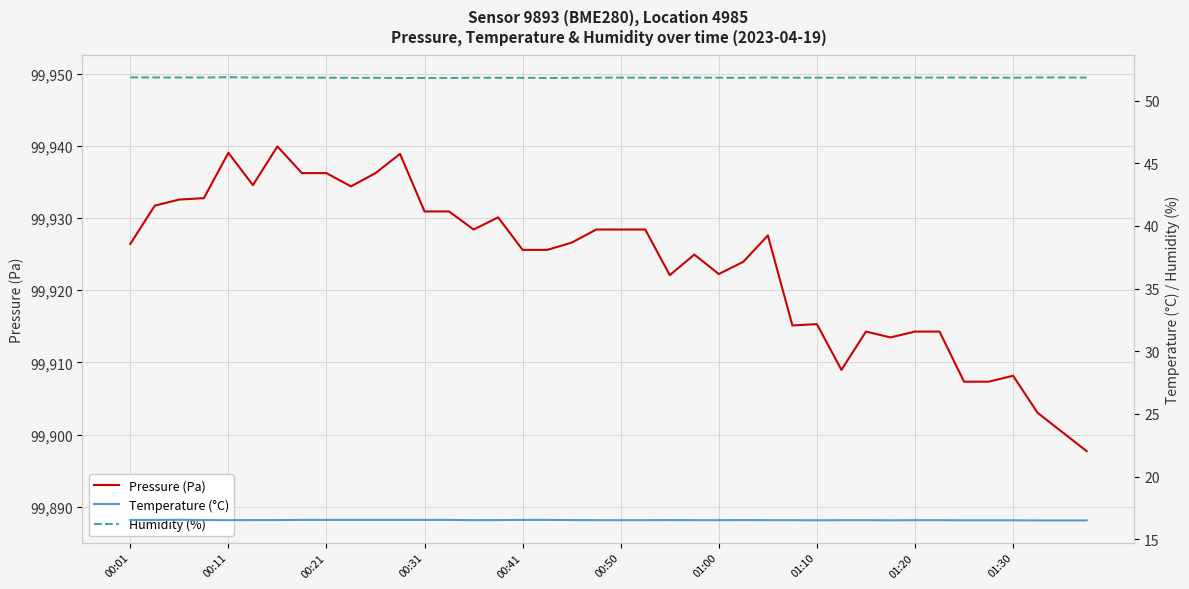

True or false: Pressure (Pa) has a value of 99930.9 at 00:31.

True